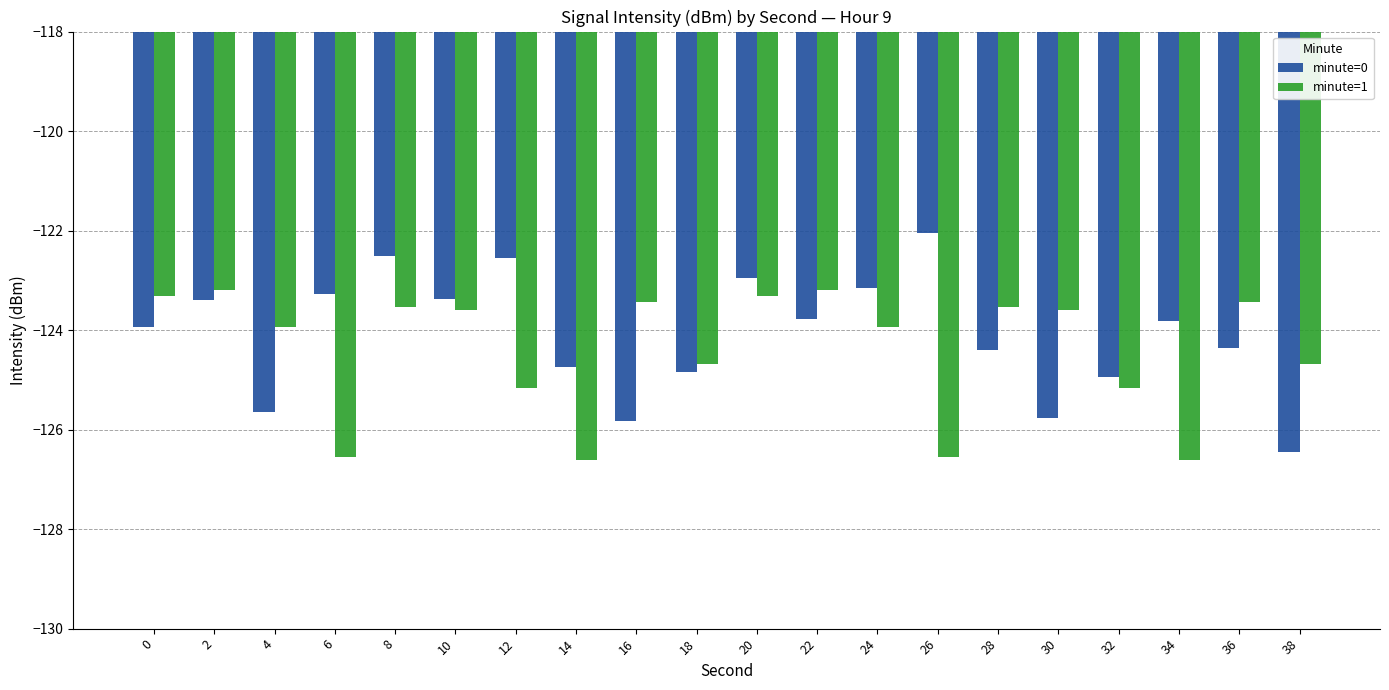

The value of minute=1 at 8 is -123.5. True or false?

True